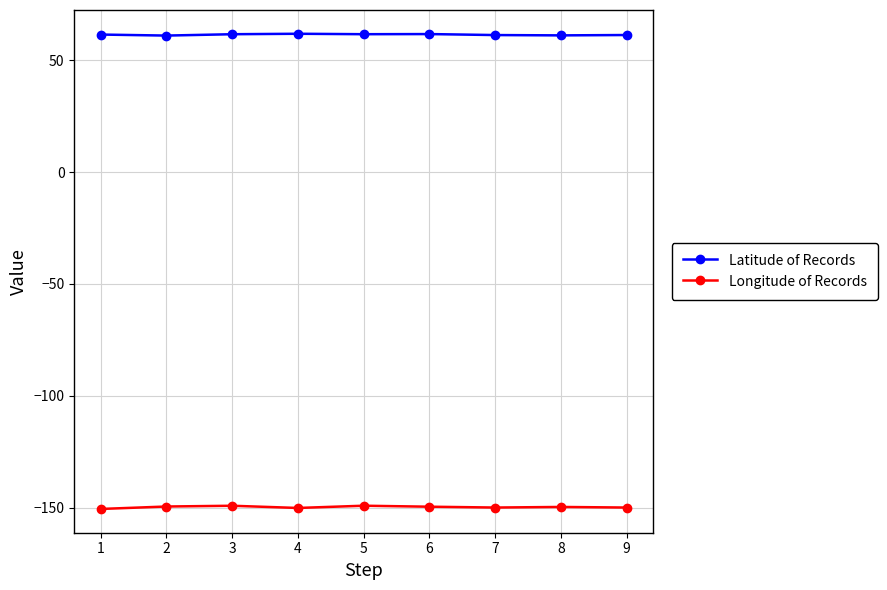

What are all the series names shown in the legend?

Latitude of Records, Longitude of Records